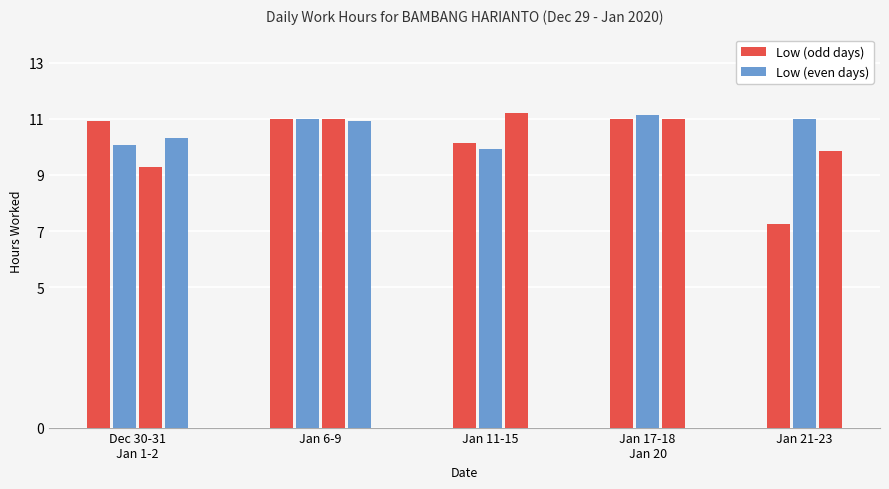

Reading left to right, transcribe all the data shown in this chart.

10.9	10.1	9.3	10.3	11.0	11.0	11.0	10.9	10.1	9.9	11.2	11.0	11.1	11.0	7.2	11.0	9.8